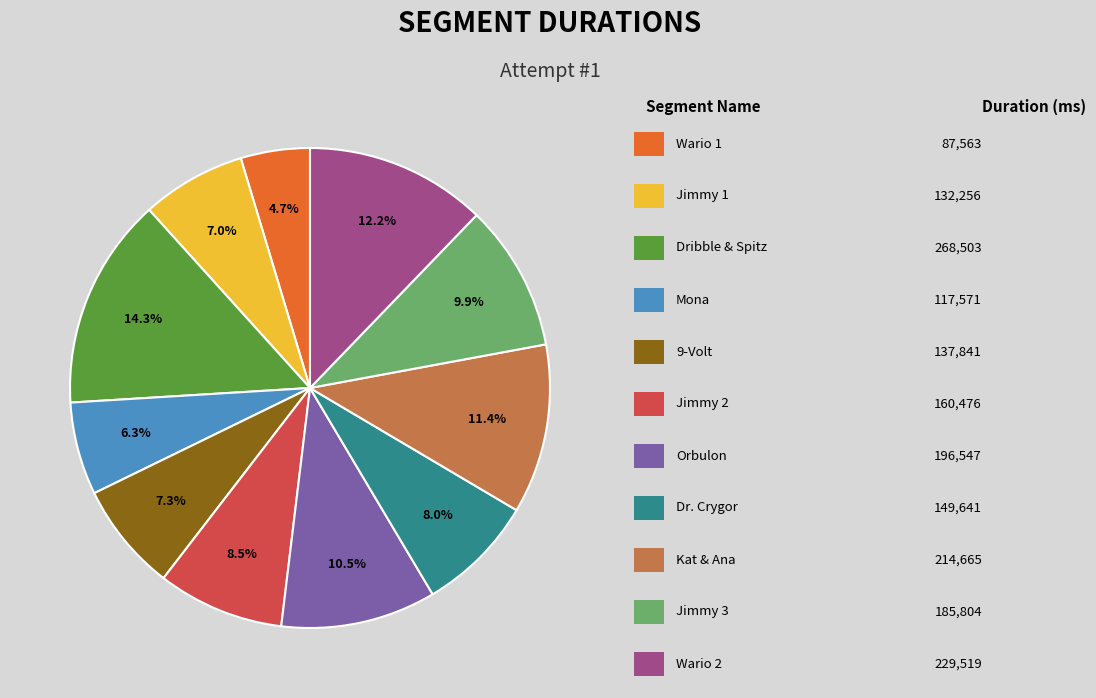

Does any single category account for the majority?

No